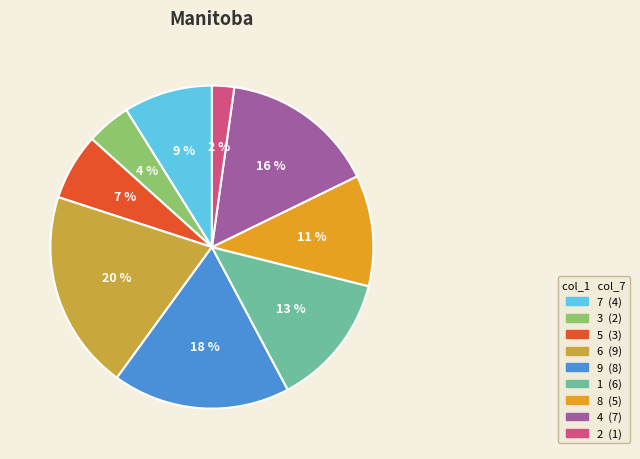

To the nearest percent, what is the average slice percentage?

11%